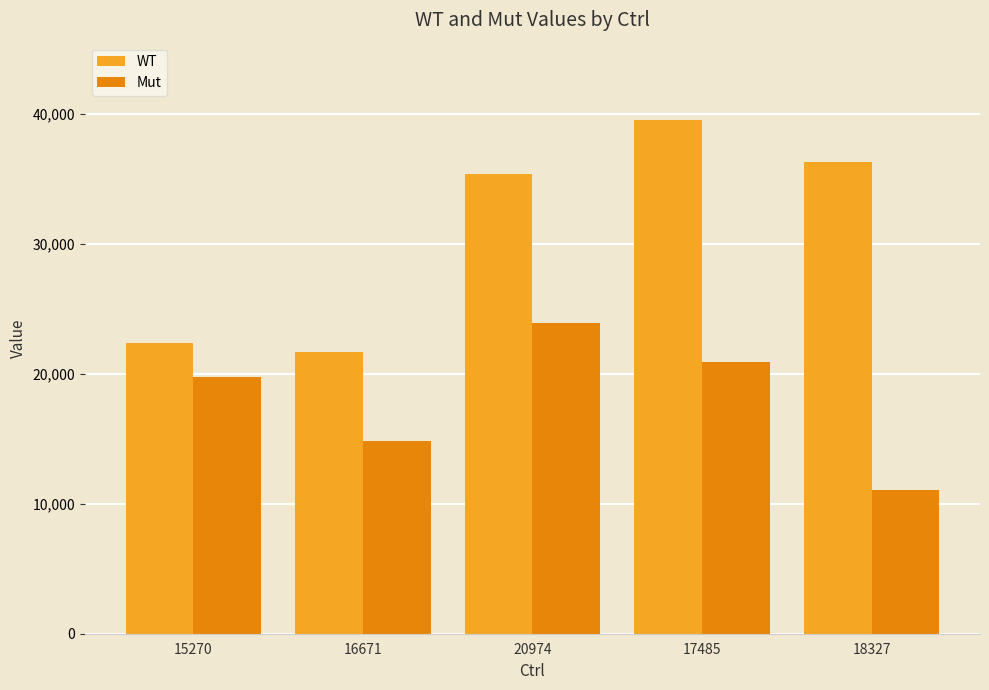

How many groups of bars are there?

5